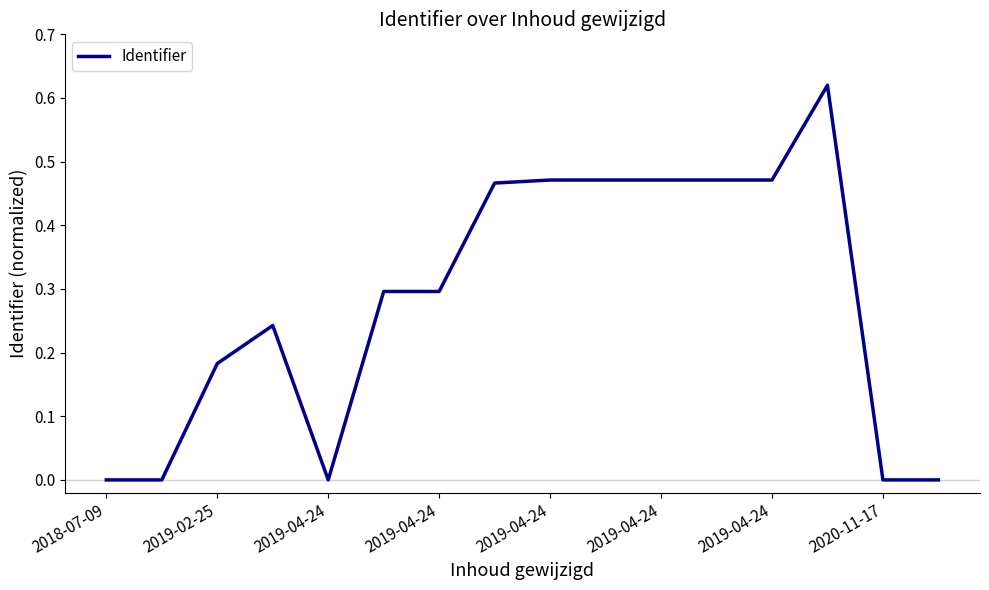

Does the chart have visible grid lines?

No